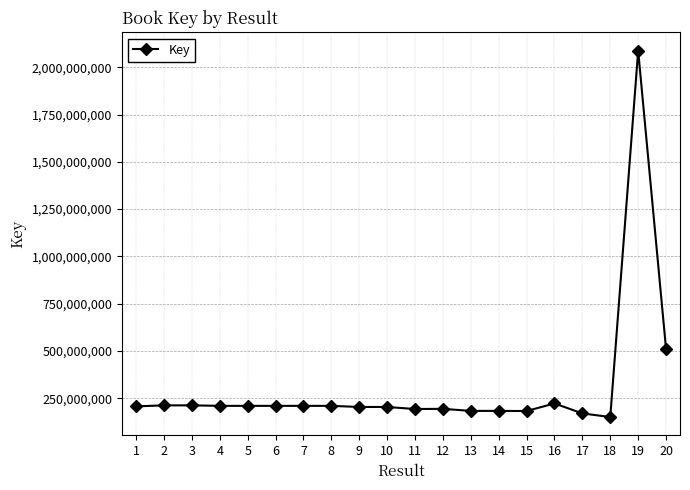

What is the value of the 12th point from the left?

194159479